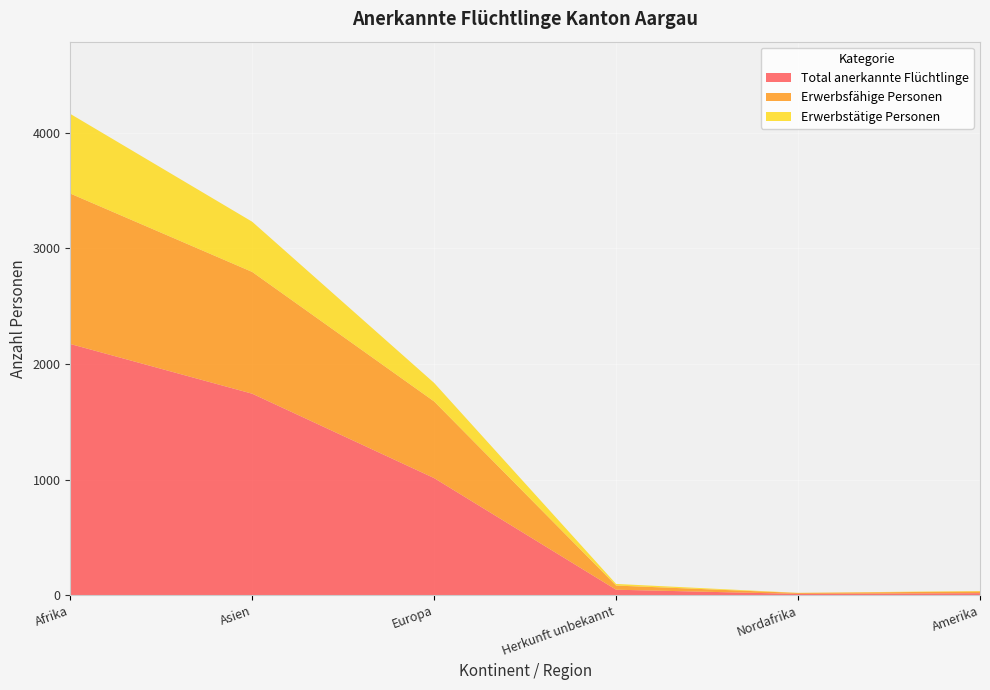

Reading left to right, transcribe all the data shown in this chart.

Total anerkannte Flüchtlinge: Afrika=2172	Asien=1742	Europa=1012	Herkunft unbekannt=47	Nordafrika=11	Amerika=17
Erwerbsfähige Personen: Afrika=1301	Asien=1053	Europa=663	Herkunft unbekannt=36	Nordafrika=8	Amerika=15
Erwerbstätige Personen: Afrika=689	Asien=434	Europa=160	Herkunft unbekannt=14	Nordafrika=1	Amerika=4